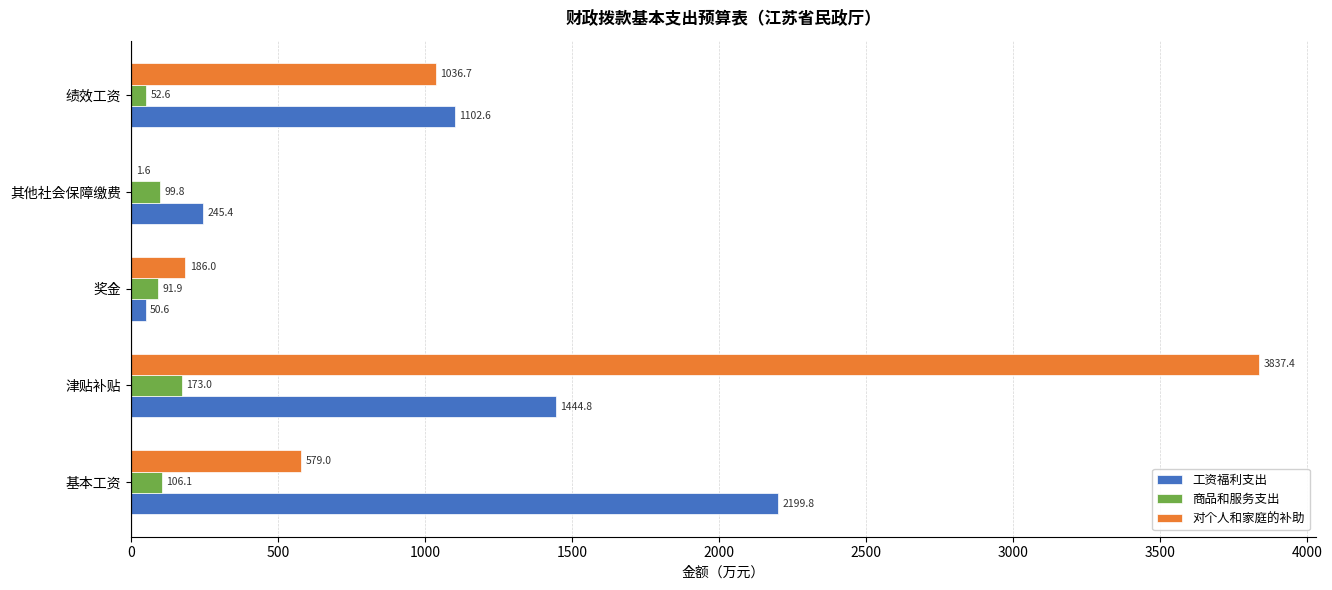

True or false: 商品和服务支出 has a value of 173.0 at 津贴补贴.

True